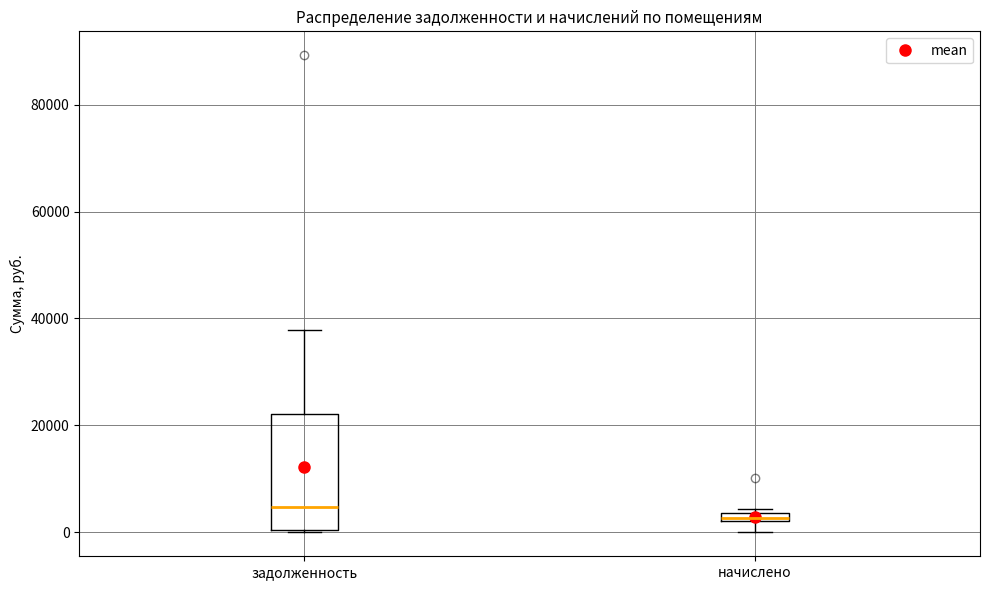

Which box is the tallest, from its lower edge to its upper edge?

задолженность